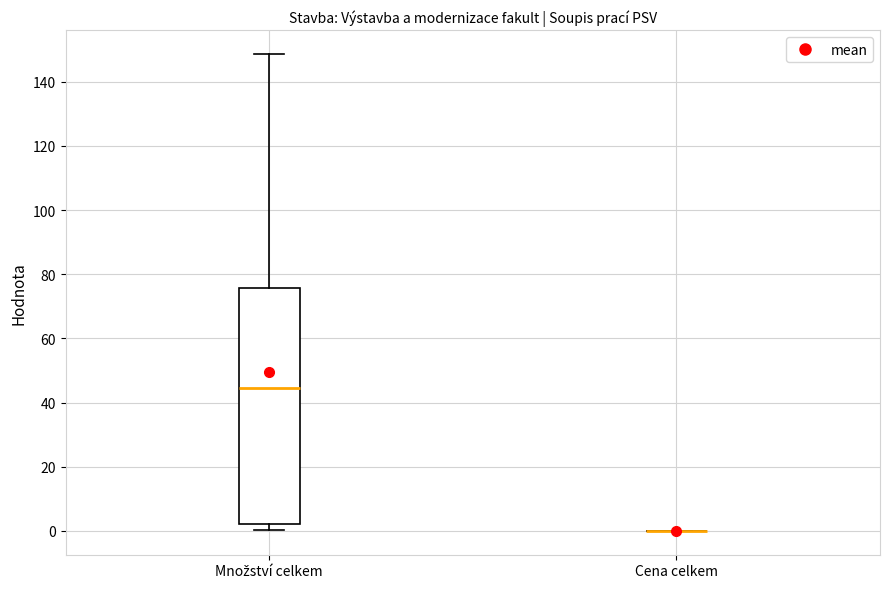

Where does the median line of the box for Množství celkem sit on the y-axis? The values are not printed on the chart, so give them approximately, as read against the axis.

44